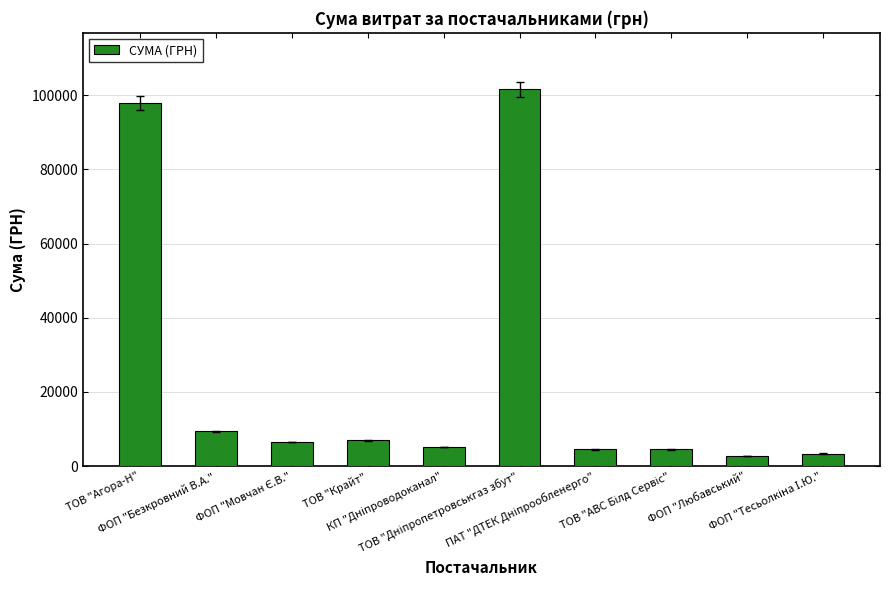

What is the value of the 9th bar from the left?

2706.1